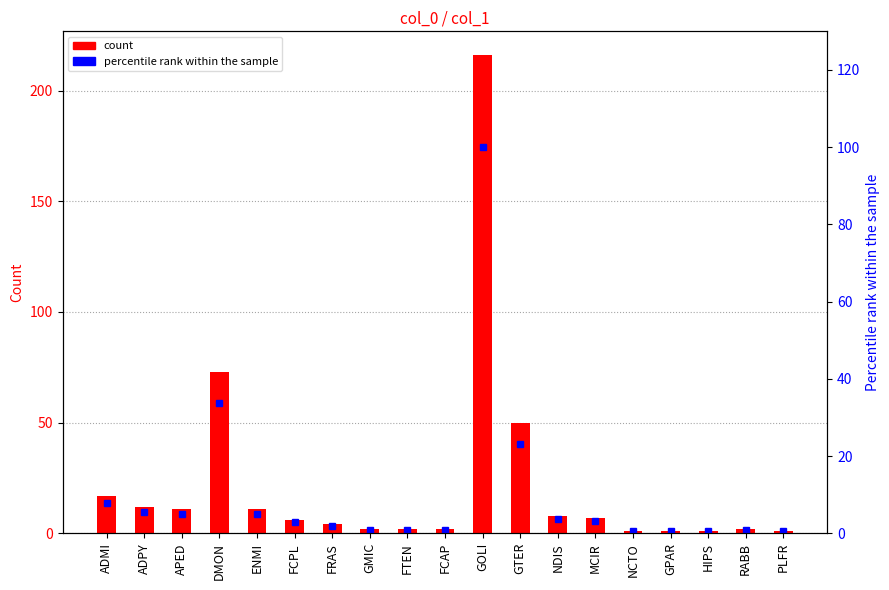

What is the label of the 11th bar from the right?

FTEN